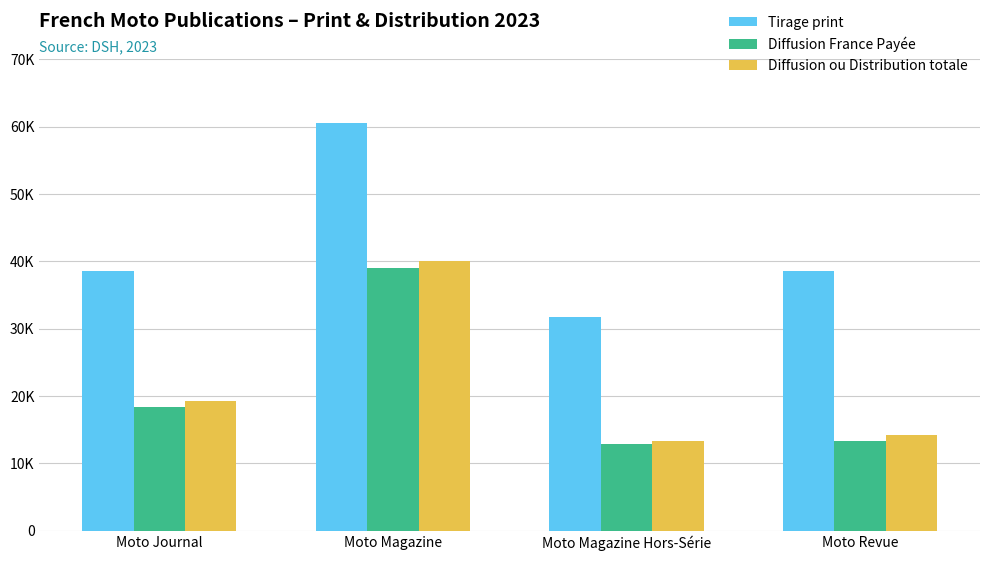

Which series changed the most between Moto Magazine Hors-Série and Moto Revue?

Tirage print